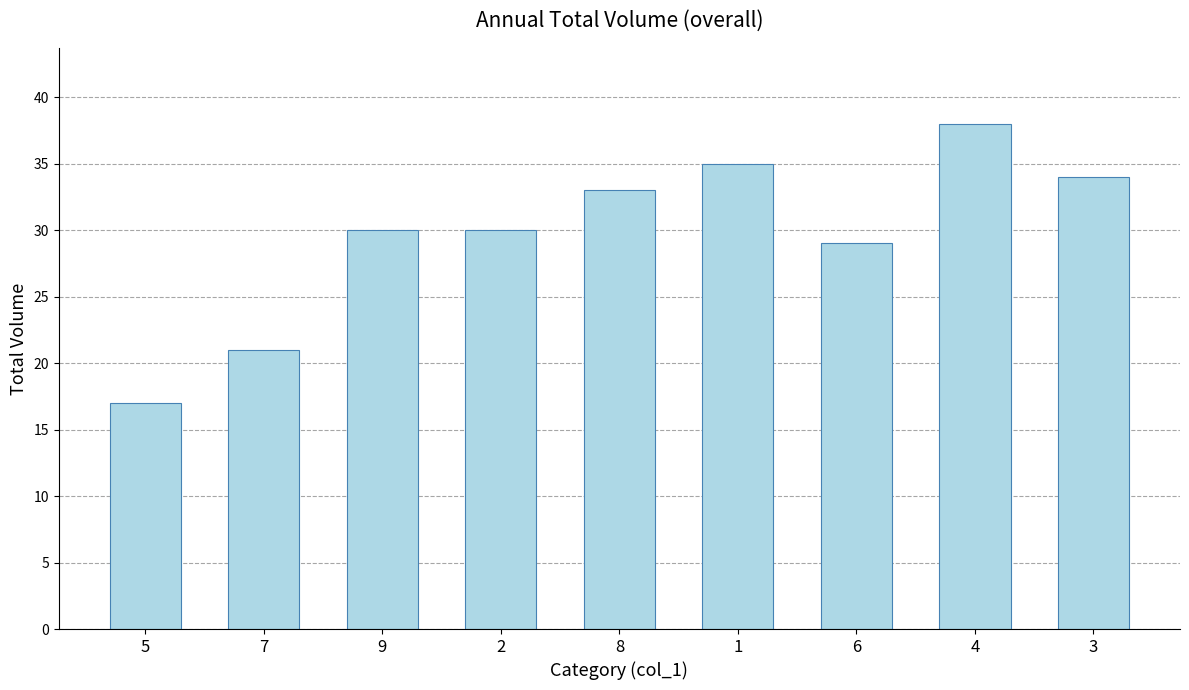

Between 2 and 5, which is larger?

2